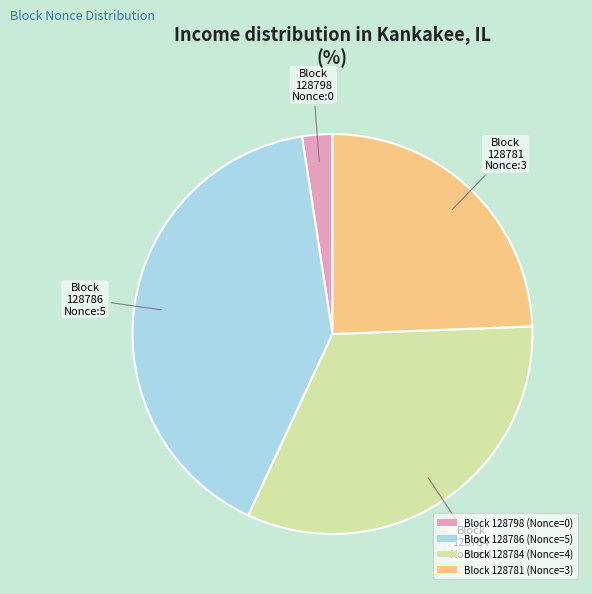

Count the number of slices in the pie.

4